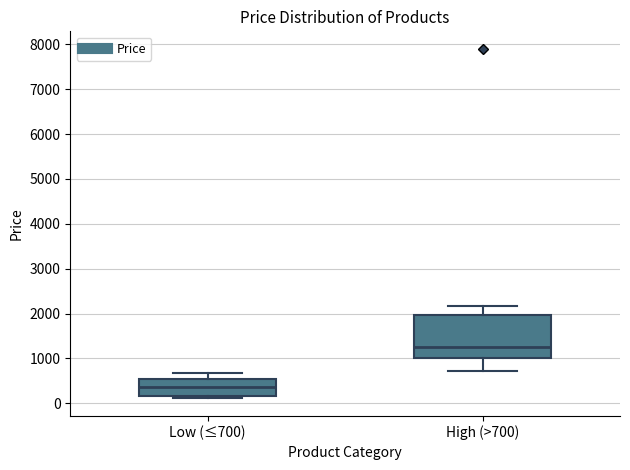

Which box has the highest median line?

High (>700)